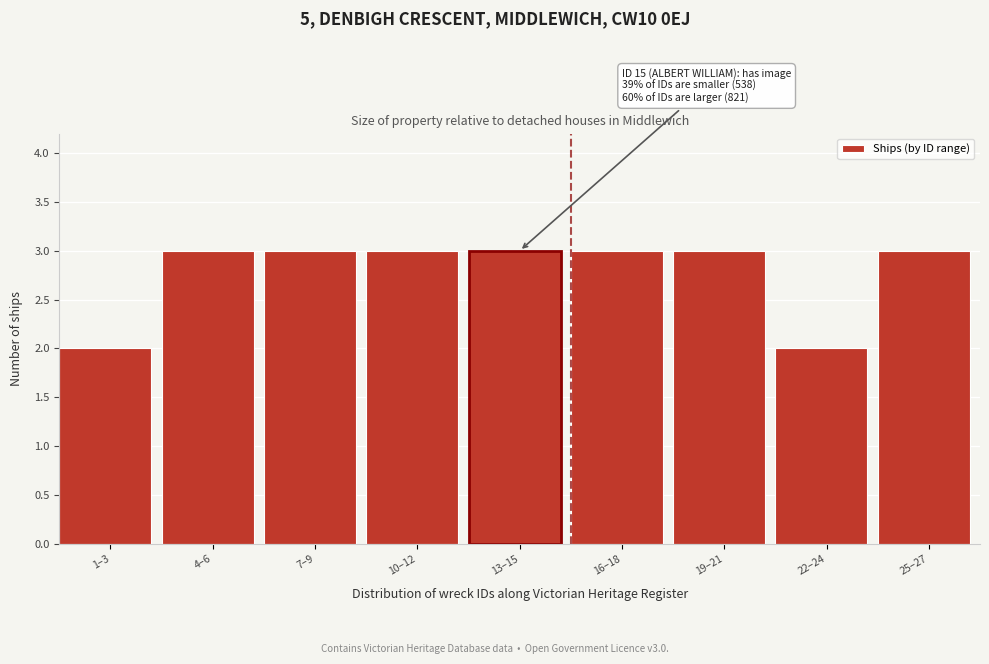

Reading left to right, list all the values displayed in this chart.

2	3	3	3	3	3	3	2	3